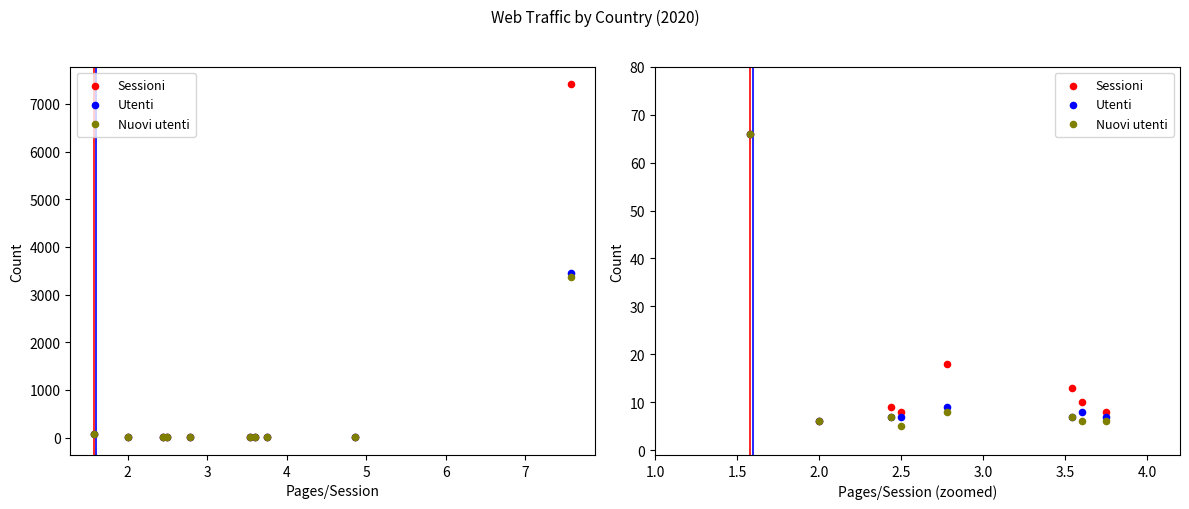

Which series reaches the minimum Y coordinate?

Nuovi utenti